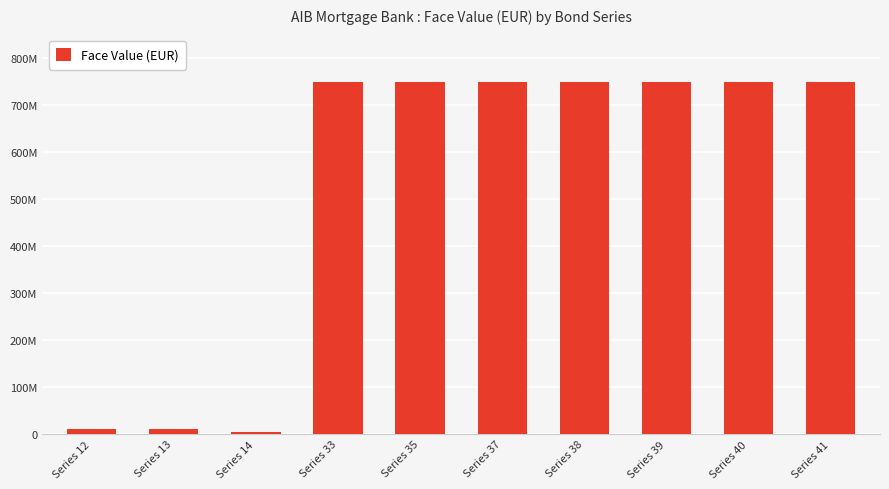

True or false: the data shows 750000000 at Series 39.

True